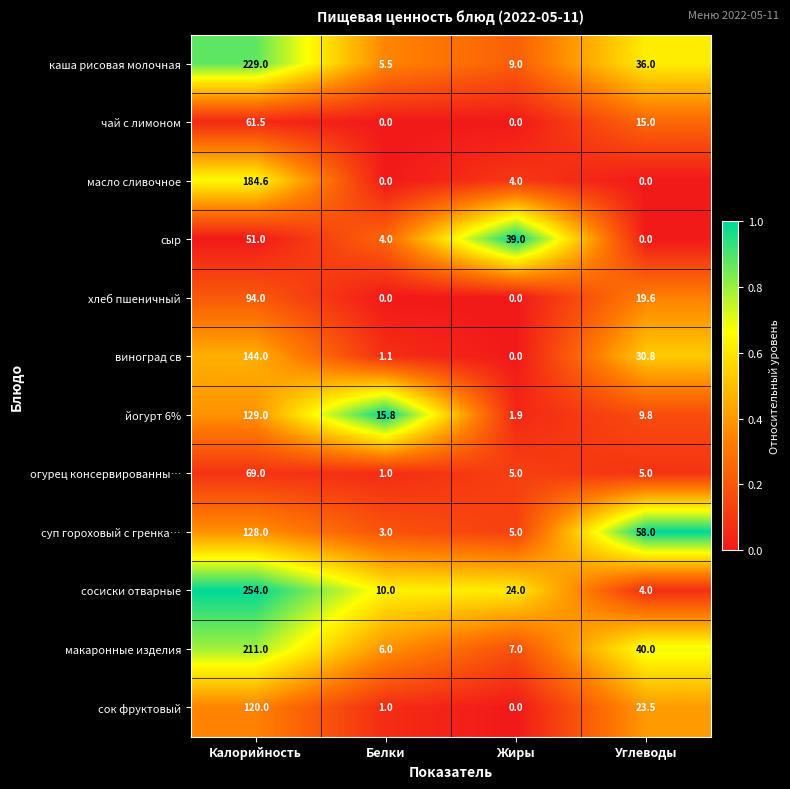

The йогурт 6% series shows 28.4 at Белки. True or false?

False